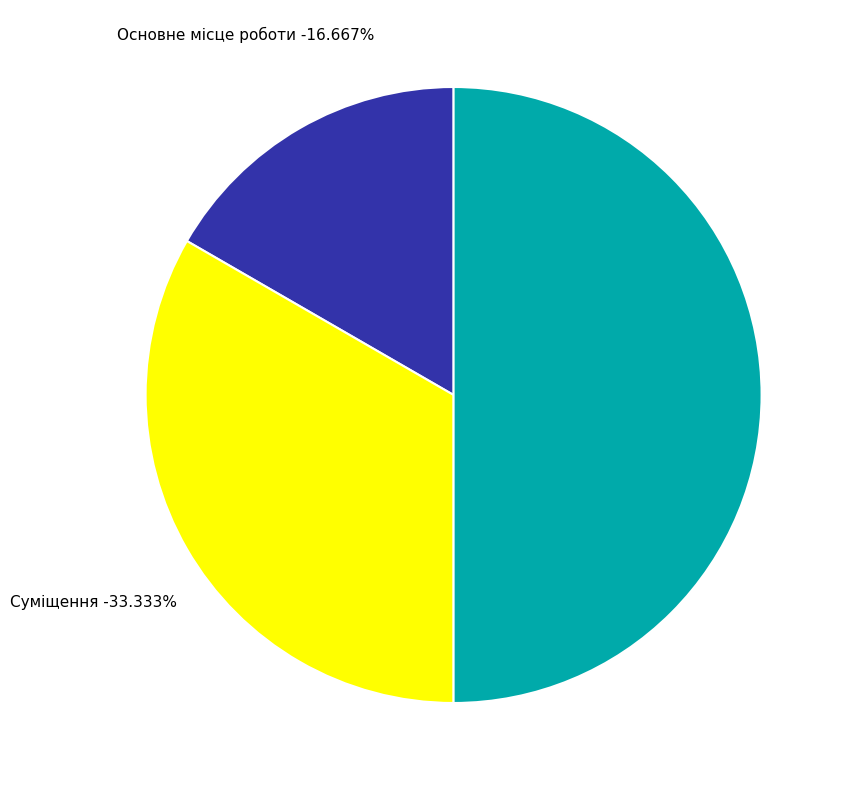

Is the sum of Основне місце роботи and Суміщення greater than half?

No